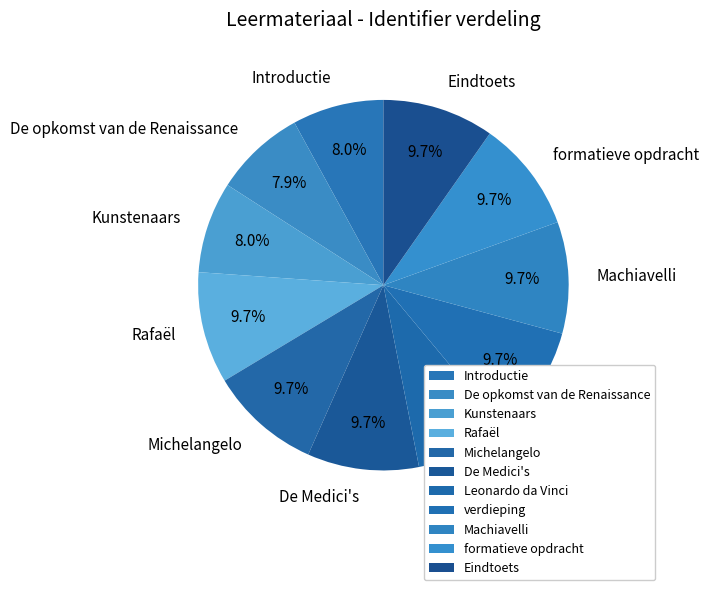

Is there a majority slice in this chart?

No